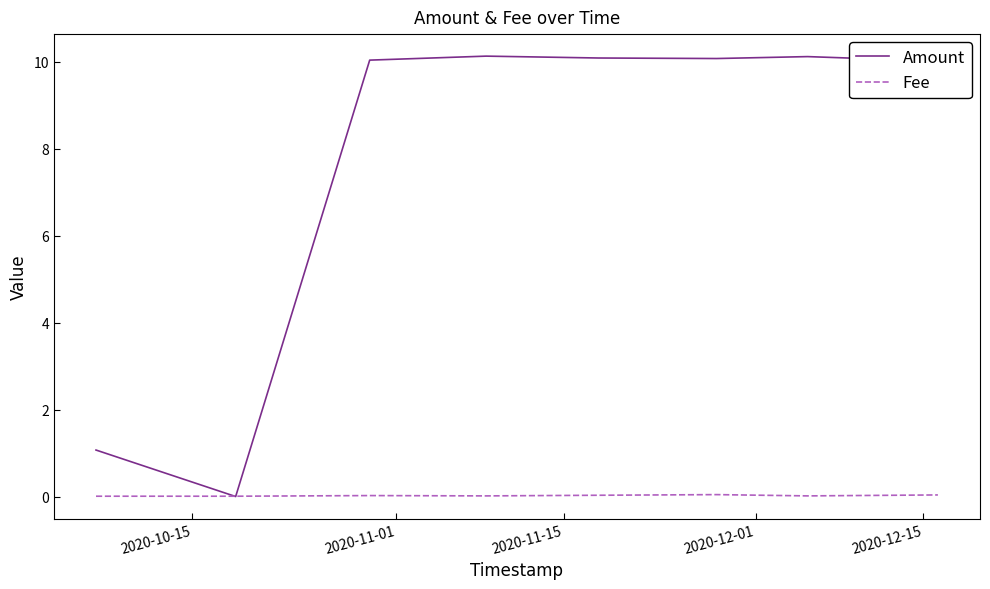

What is the greatest value displayed?

10.1